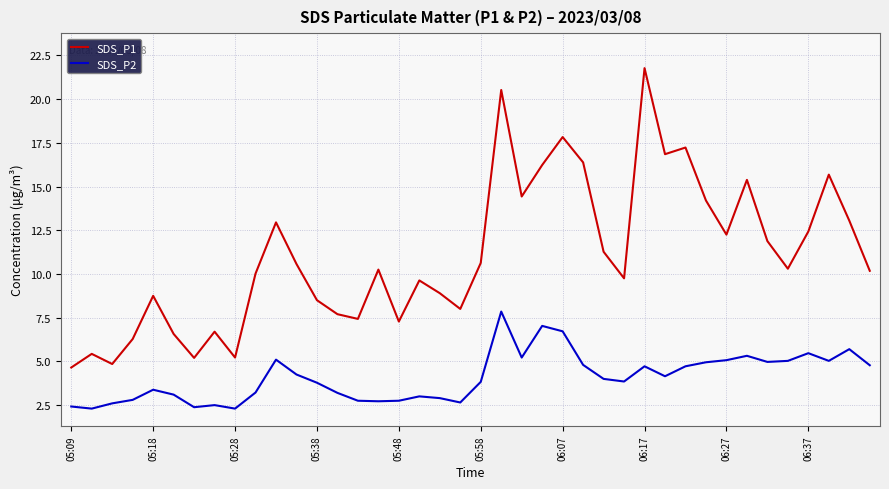

Rank the series by their maximum value, from highest to lowest.

SDS_P1, SDS_P2